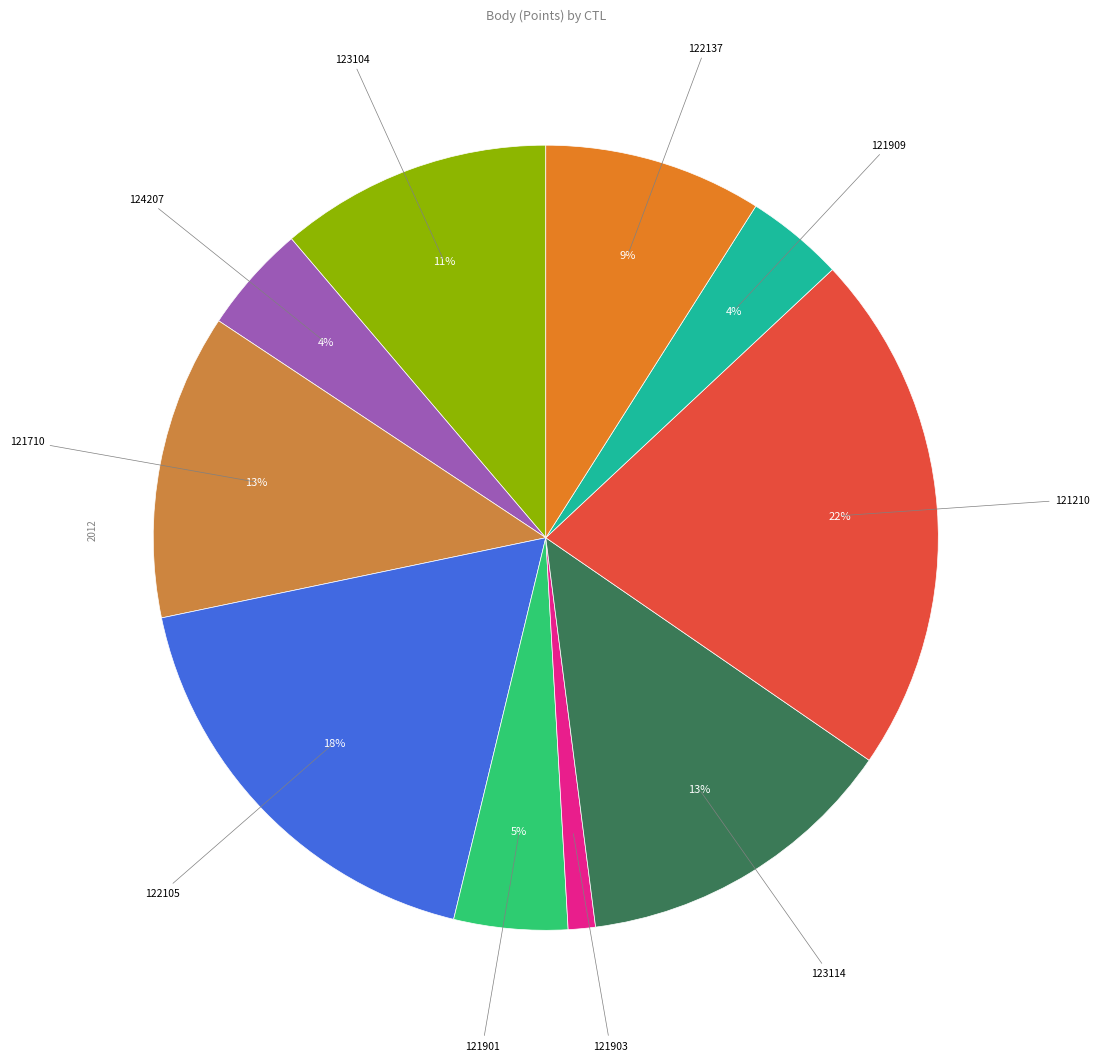

What is the largest slice in the pie chart?

121210